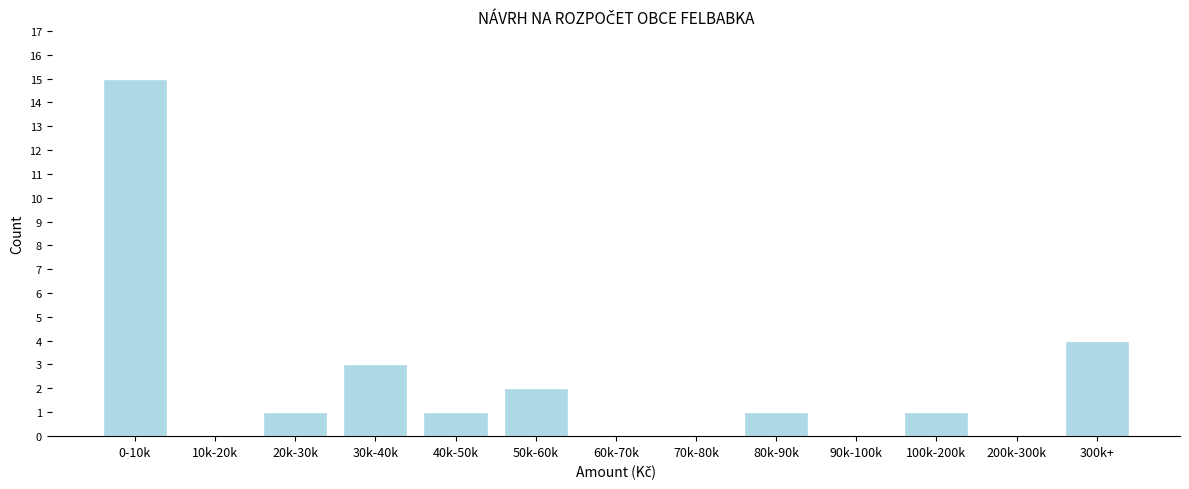

Reading left to right, what are all the values shown in this chart?

0-10k=15	10k-20k=0	20k-30k=1	30k-40k=3	40k-50k=1	50k-60k=2	60k-70k=0	70k-80k=0	80k-90k=1	90k-100k=0	100k-200k=1	200k-300k=0	300k+=4